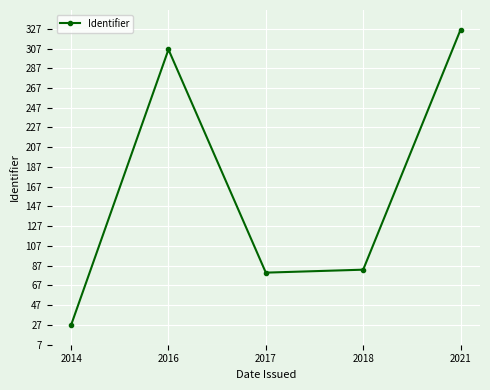

Rank the categories by value from lowest to highest.

2014, 2017, 2018, 2016, 2021